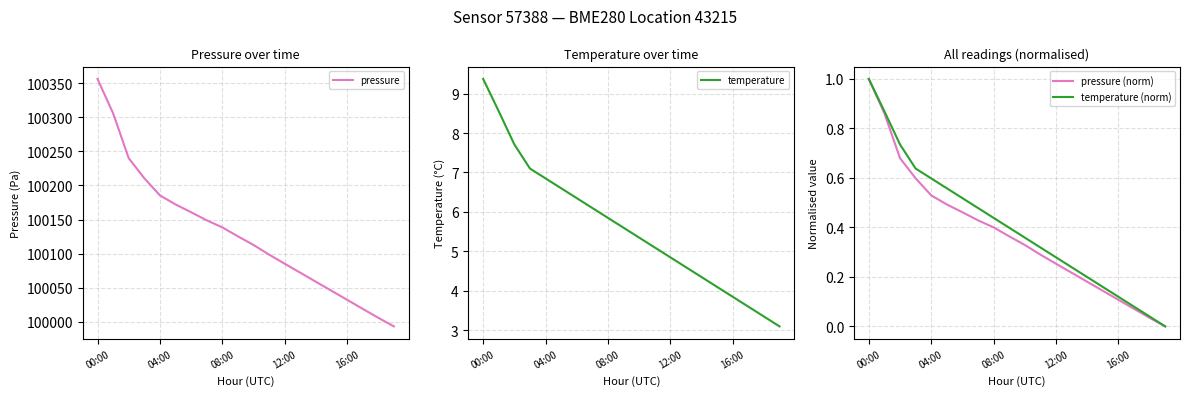

How many lines are shown in the chart?

4